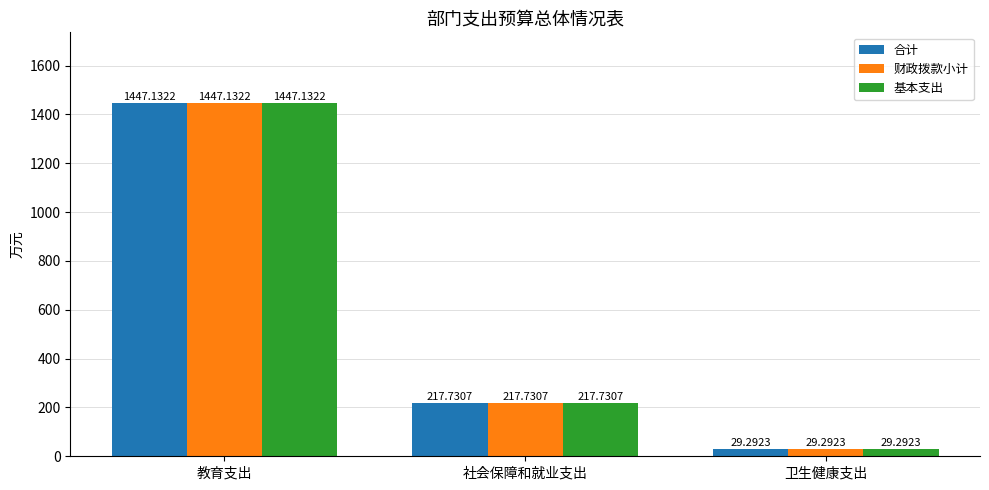

Is it true that 基本支出 equals 217.7 at 社会保障和就业支出?

True